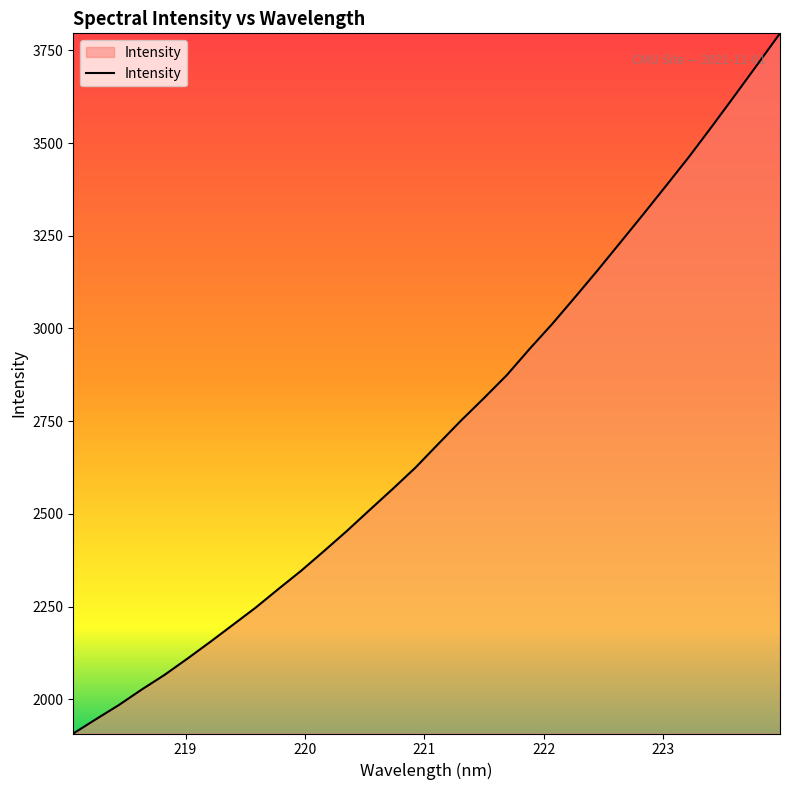

What is the maximum value shown in the chart?

3796.1